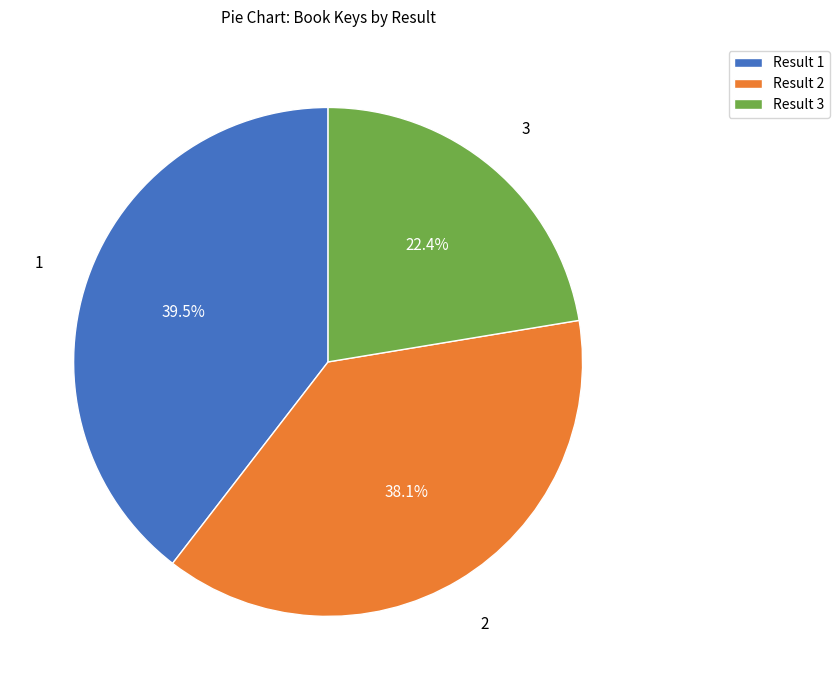

Rank the categories by value from highest to lowest.

Result 1, Result 2, Result 3